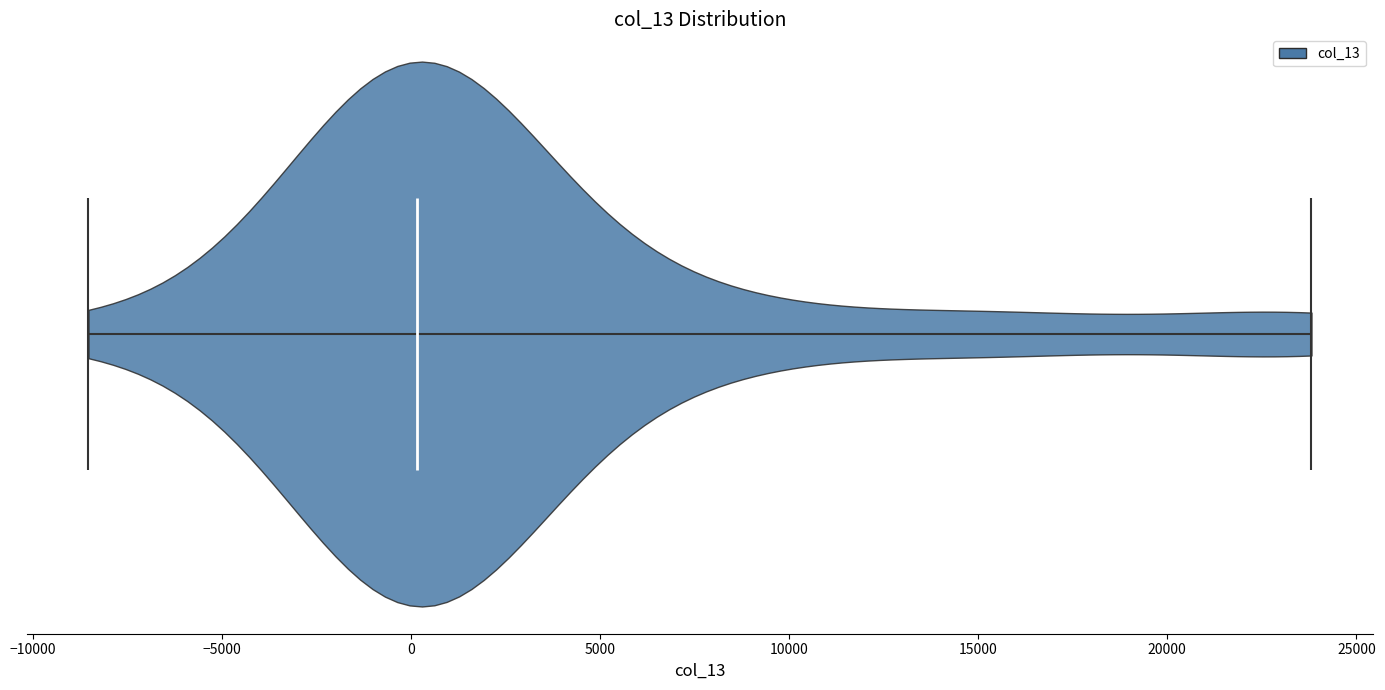

Read this violin plot against the x-axis: where its median line is, and the lowest and highest points the violin reaches. The values are not printed on the chart, so give them approximately, as read against the axis.

median line 0, lowest point -8500, highest point 24000